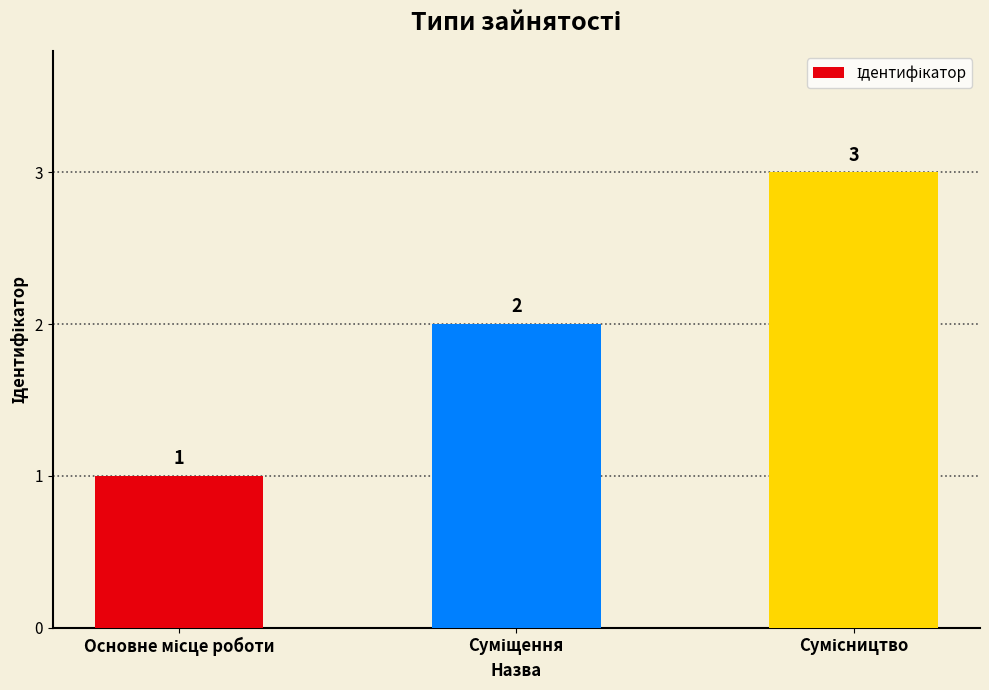

What is the maximum value shown in the chart?

3